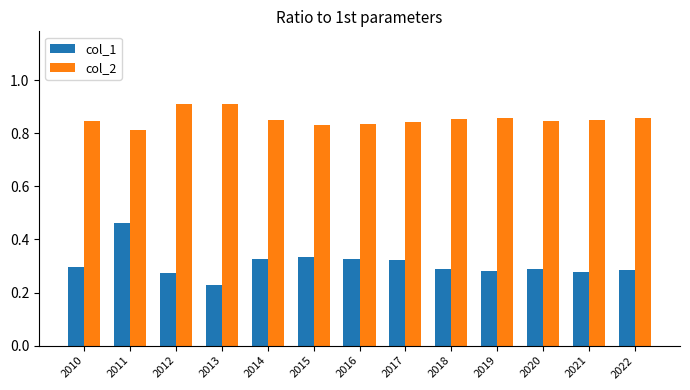

At which category is the sum across all series the highest?

2011